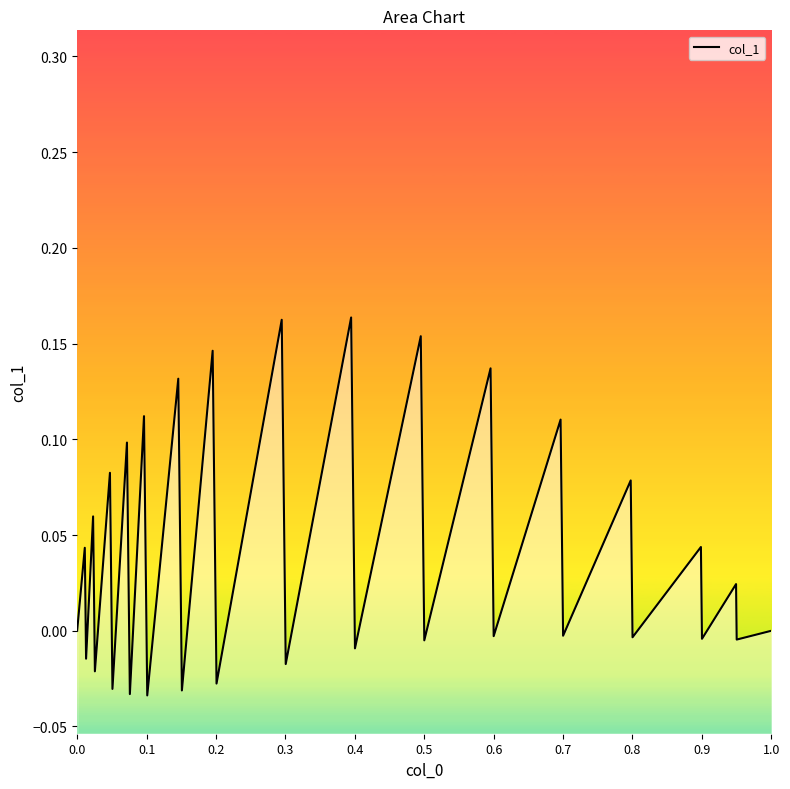

Does the chart display data point markers on the line(s)?

No